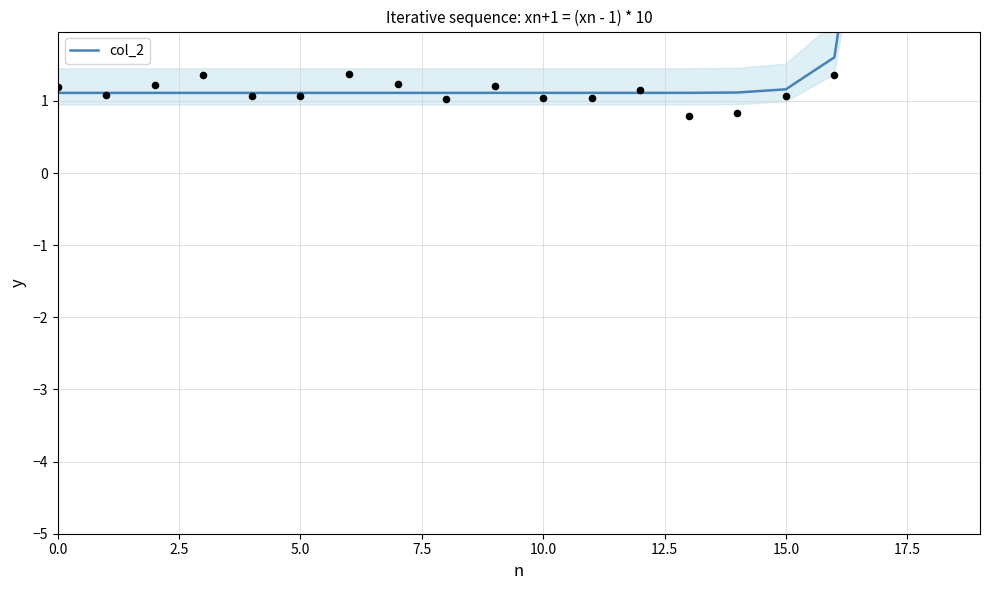

Which has a higher value, 13 or 11?

13